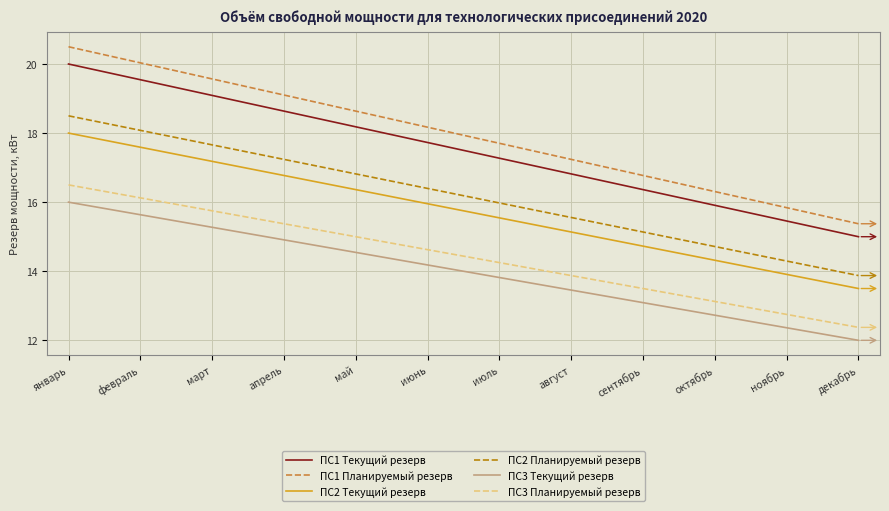

Does the chart display data point markers on the line(s)?

No